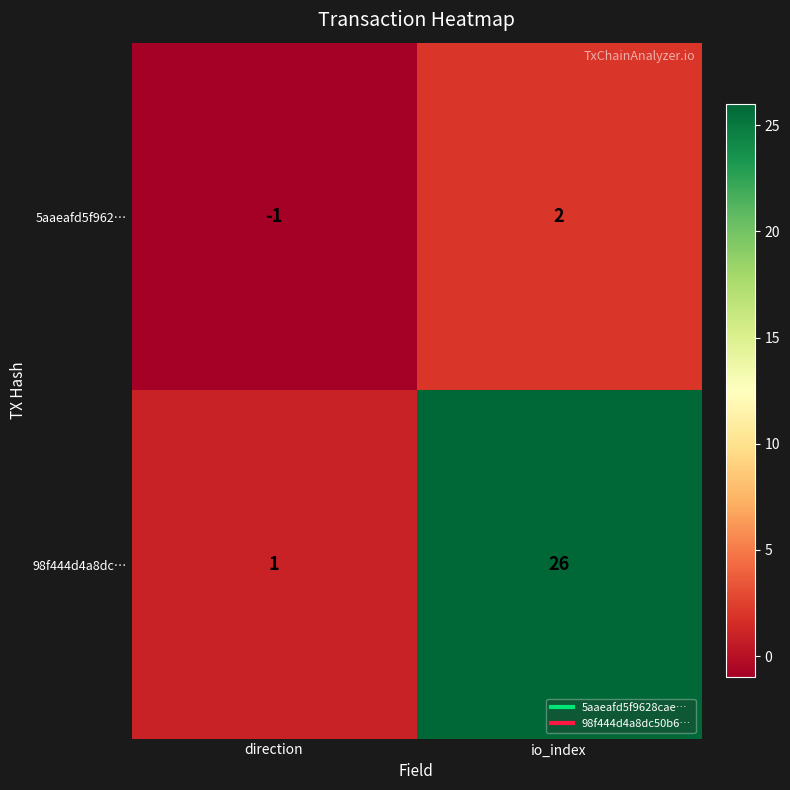

At how many categories does at least one series exceed 21?

1